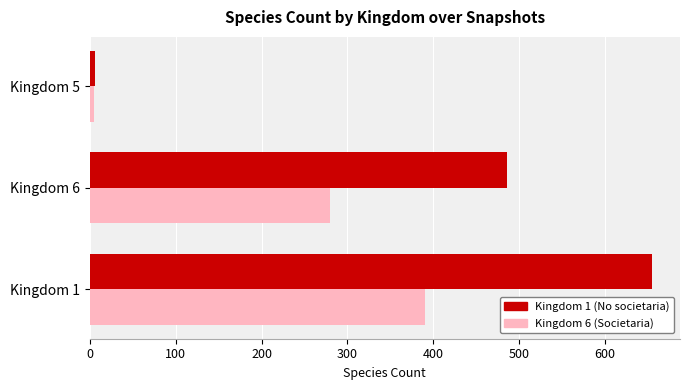

What is the sum of all Kingdom 6 (Societaria) values?

675.6